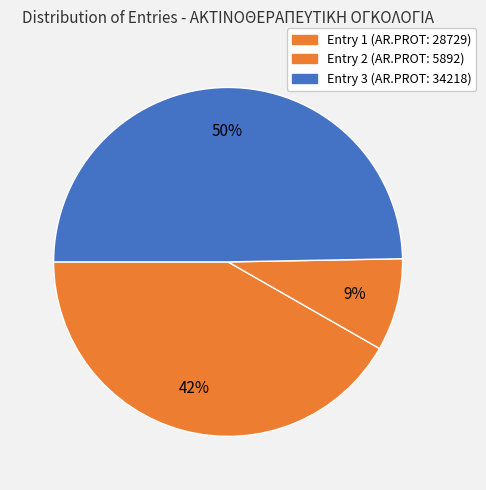

How many segments does this pie chart have?

3